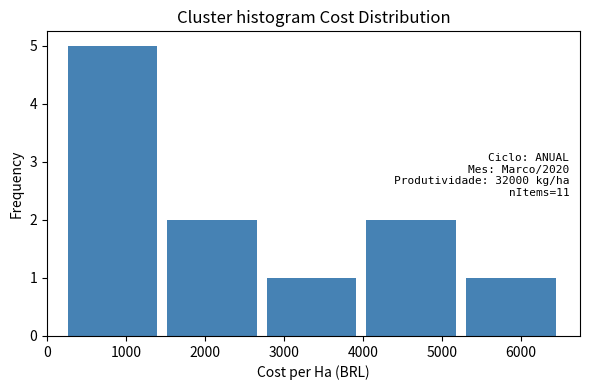

Which range on the x-axis has the tallest bar?

300 to 1500